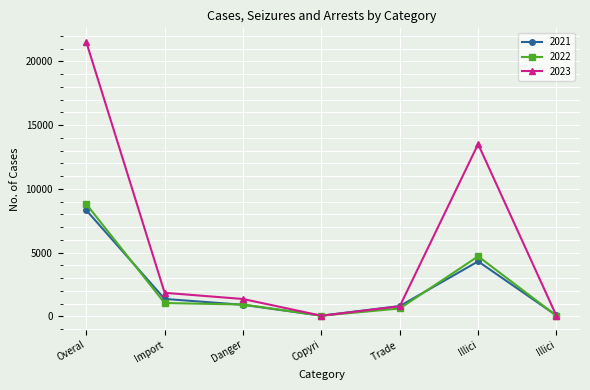

True or false: 2021 and 2023 intersect in this chart.

True